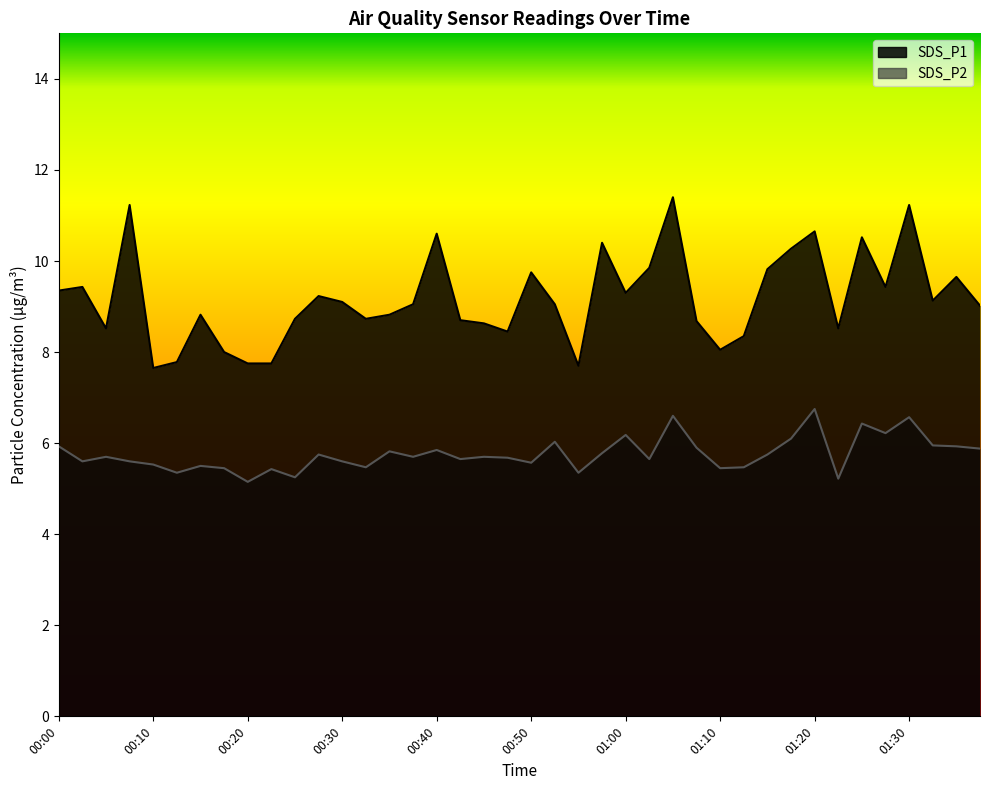

What is the difference between the maximum and minimum values in the SDS_P2 series?

1.6